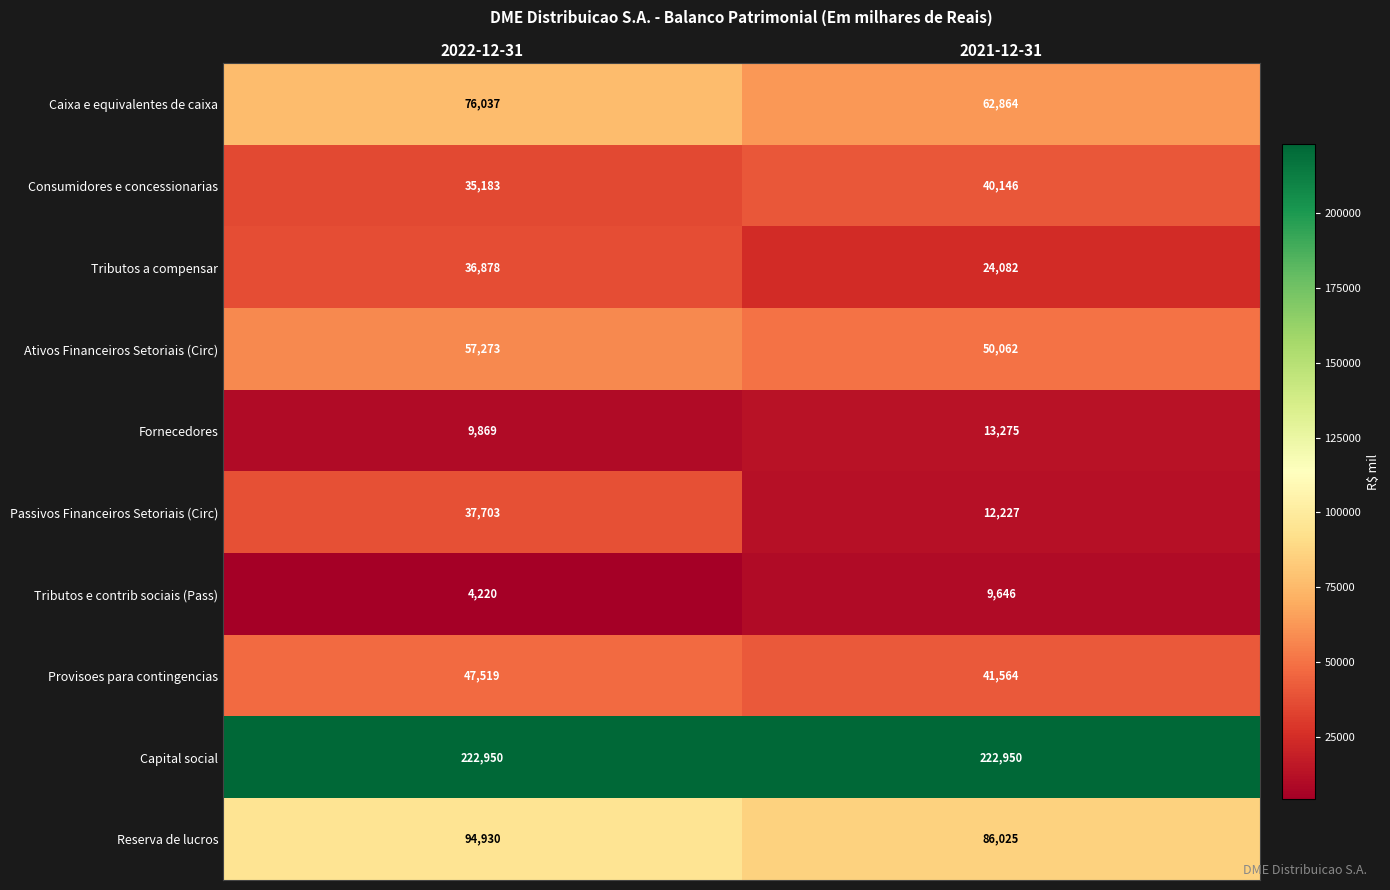

Rank the series by their maximum value, from highest to lowest.

Capital social, Reserva de lucros, Caixa e equivalentes de caixa, Ativos Financeiros Setoriais (Circ), Provisoes para contingencias, Consumidores e concessionarias, Passivos Financeiros Setoriais (Circ), Tributos a compensar, Fornecedores, Tributos e contrib sociais (Pass)